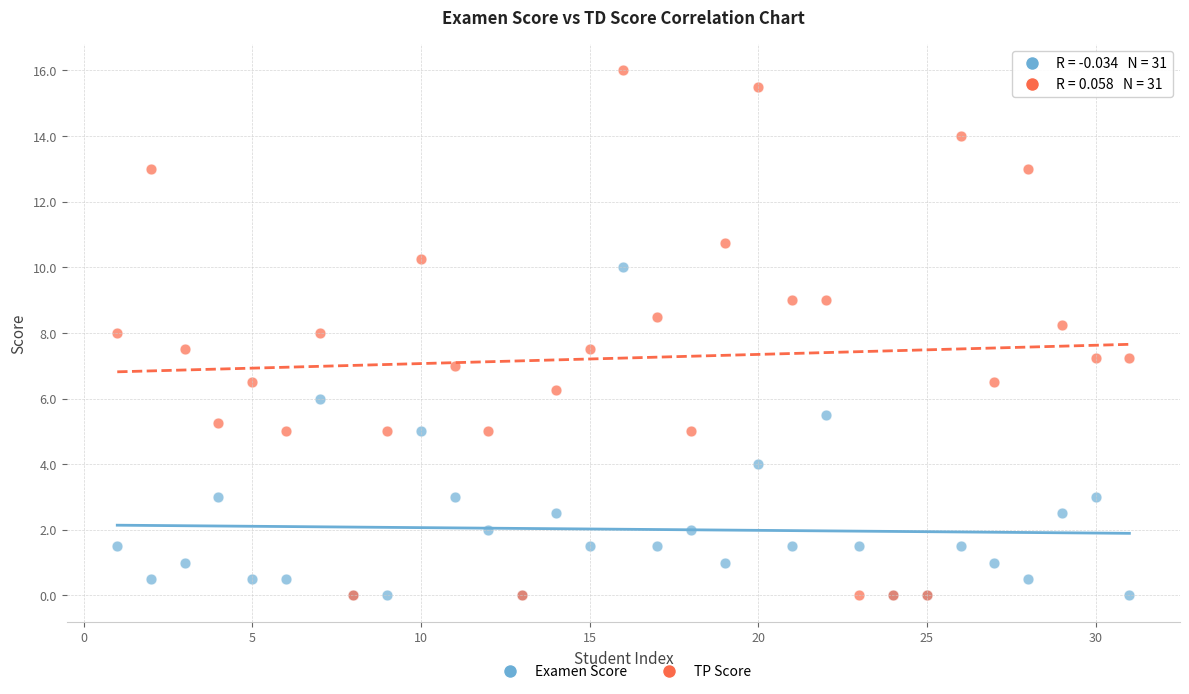

Which series contains the highest Y value?

TP Score